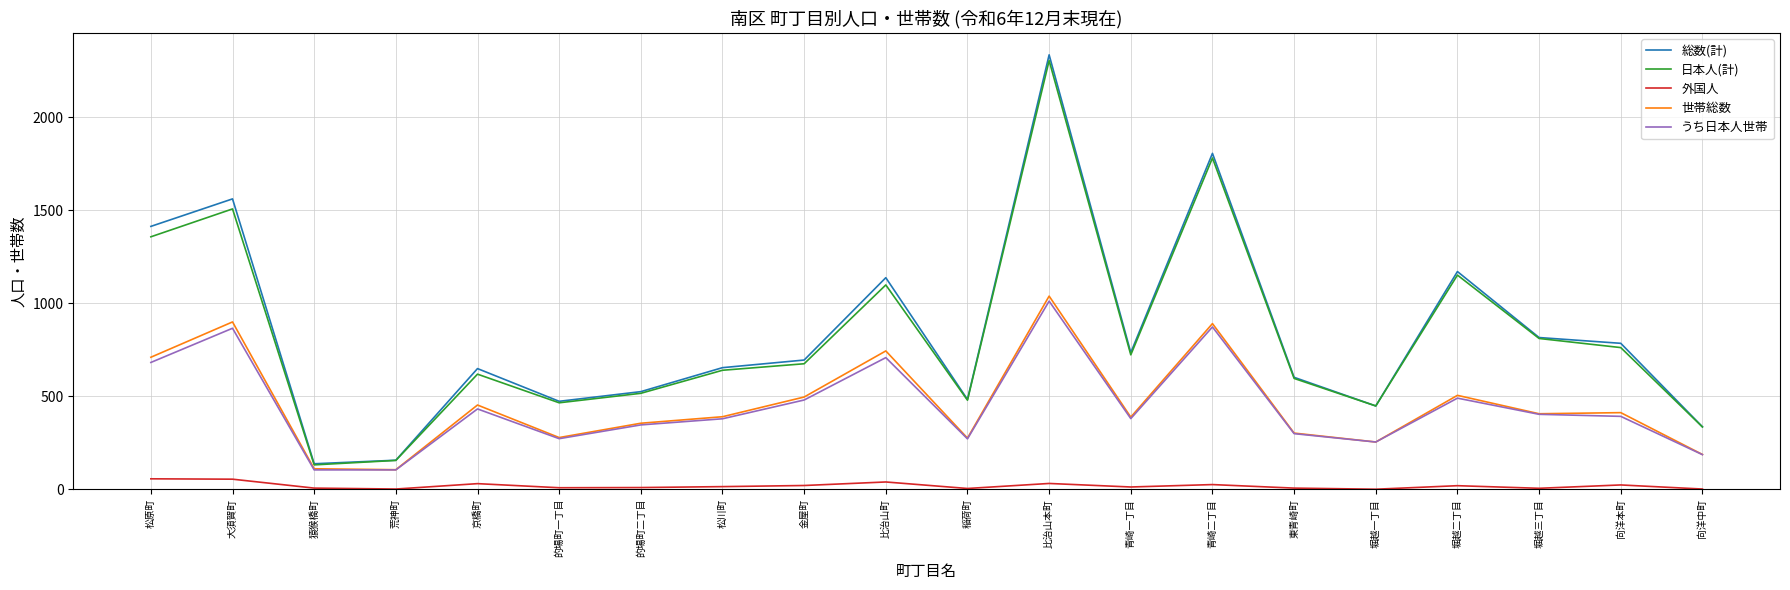

How many values in the 世帯総数 series are below 406?

10